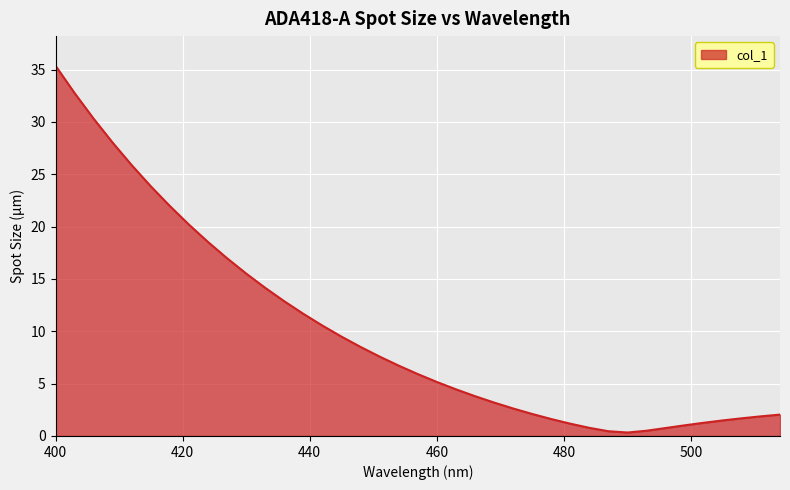

What is the maximum value shown in the chart?

35.4